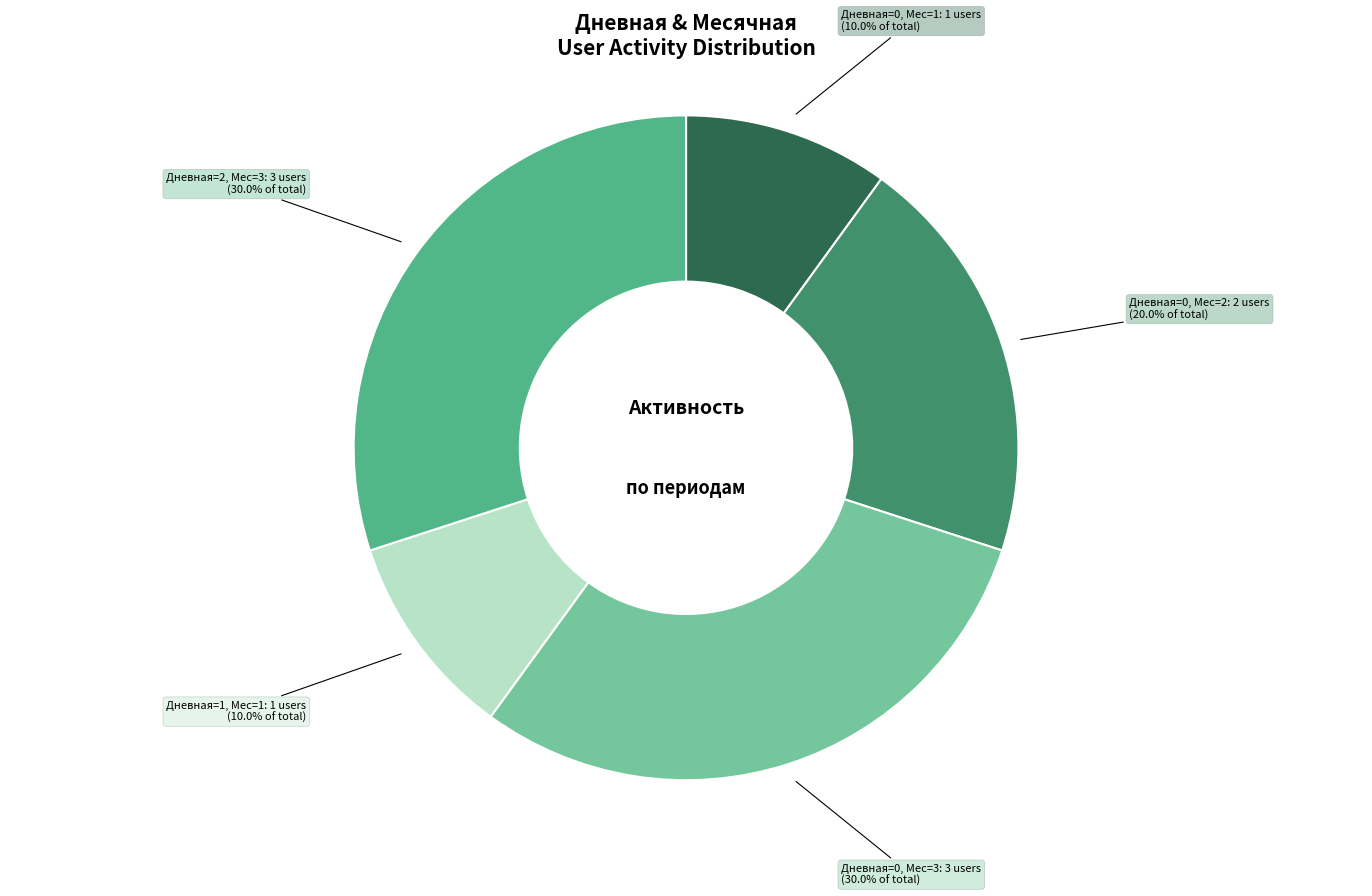

Count the number of slices in the pie.

5